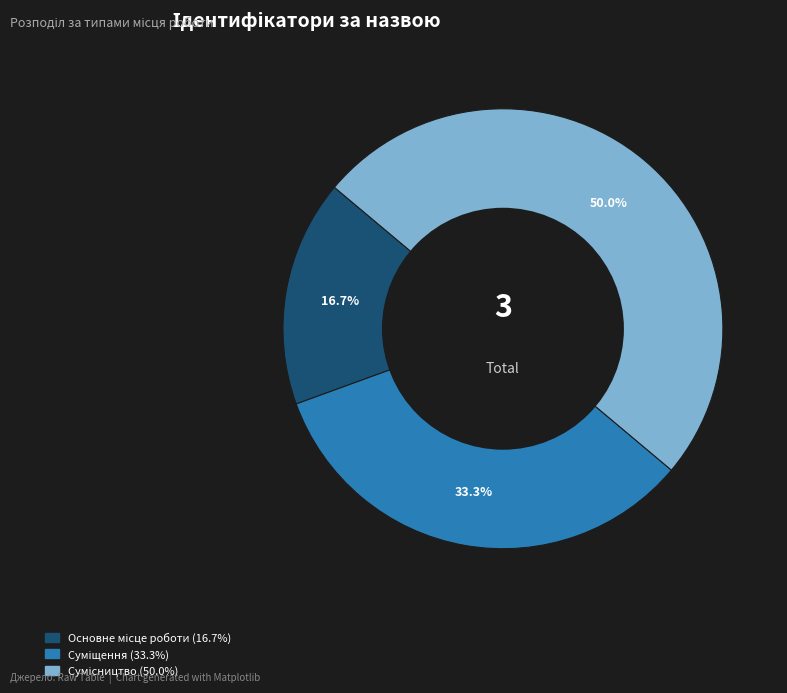

How many slices are in this pie chart?

3